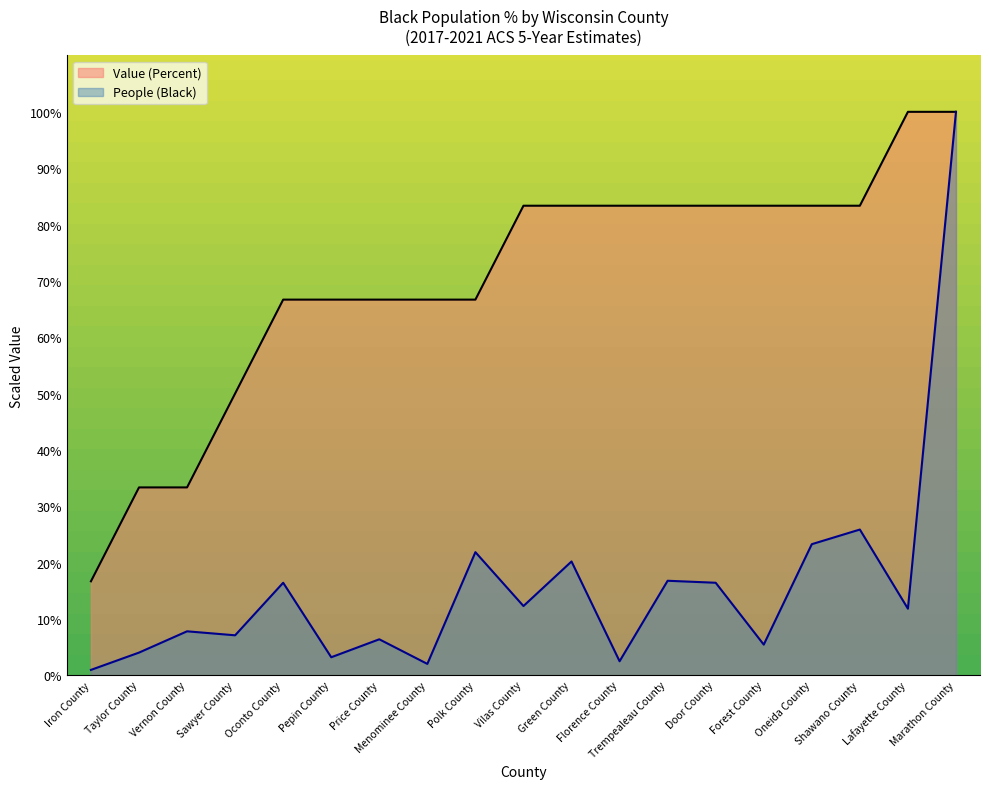

The value of Value (Percent) at Forest County is 83.3. True or false?

True